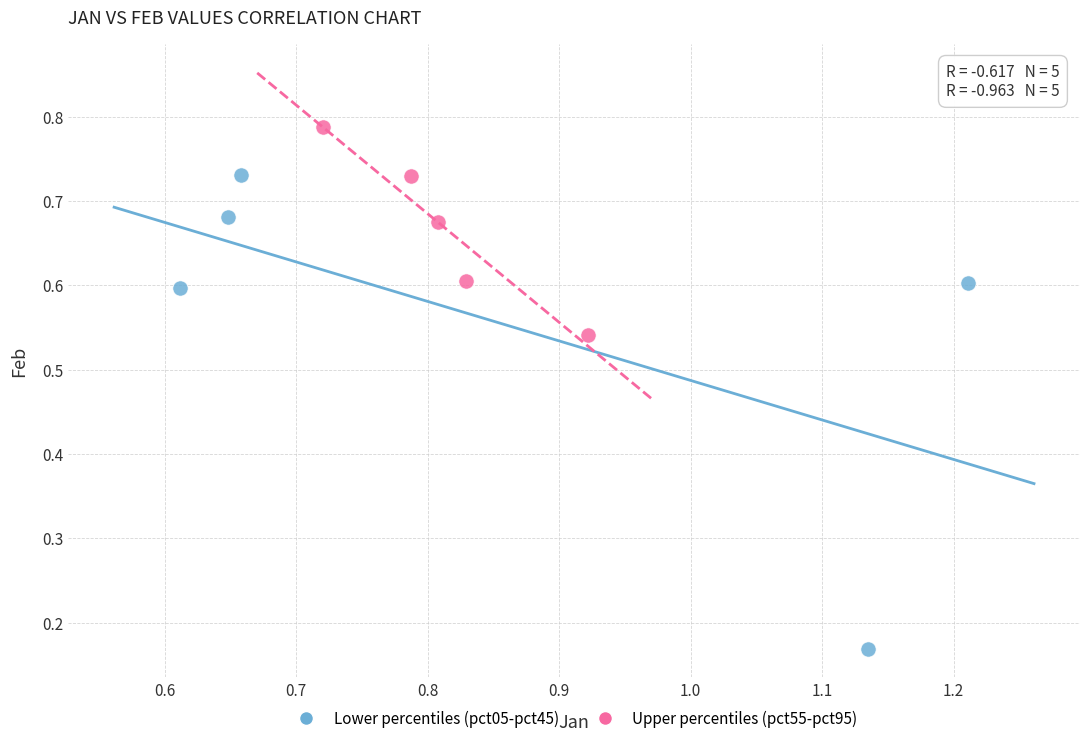

Which series reaches the maximum Y coordinate?

Upper percentiles (pct55-pct95)